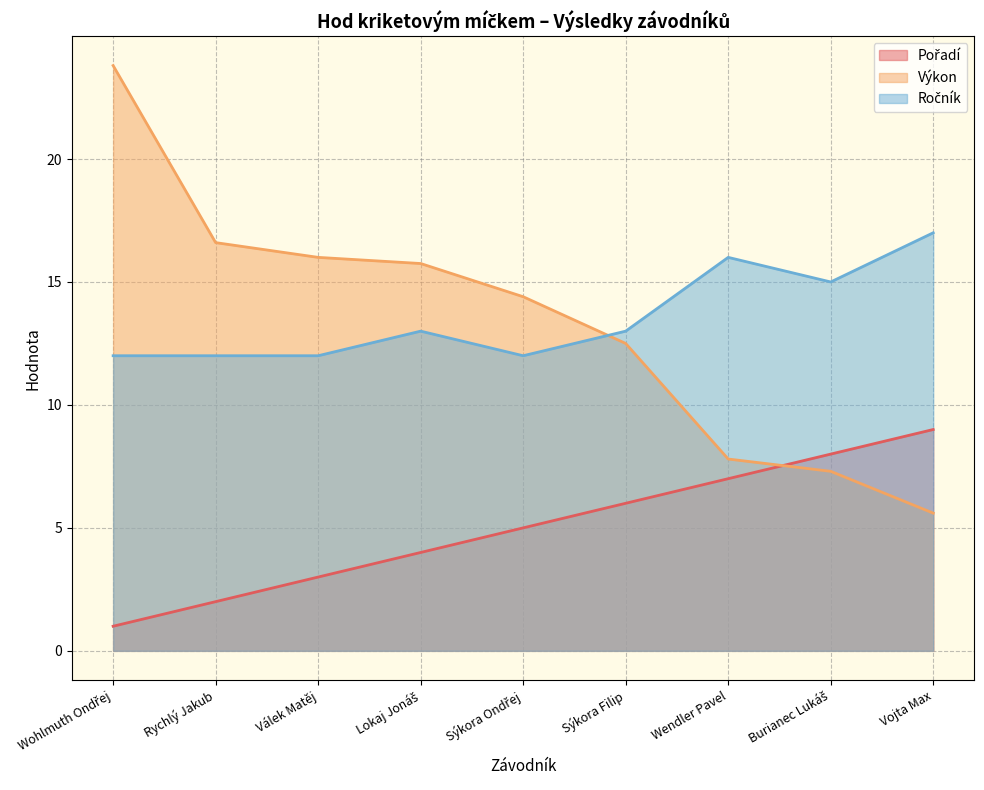

Is it true that Výkon equals 7.8 at Wendler Pavel?

True